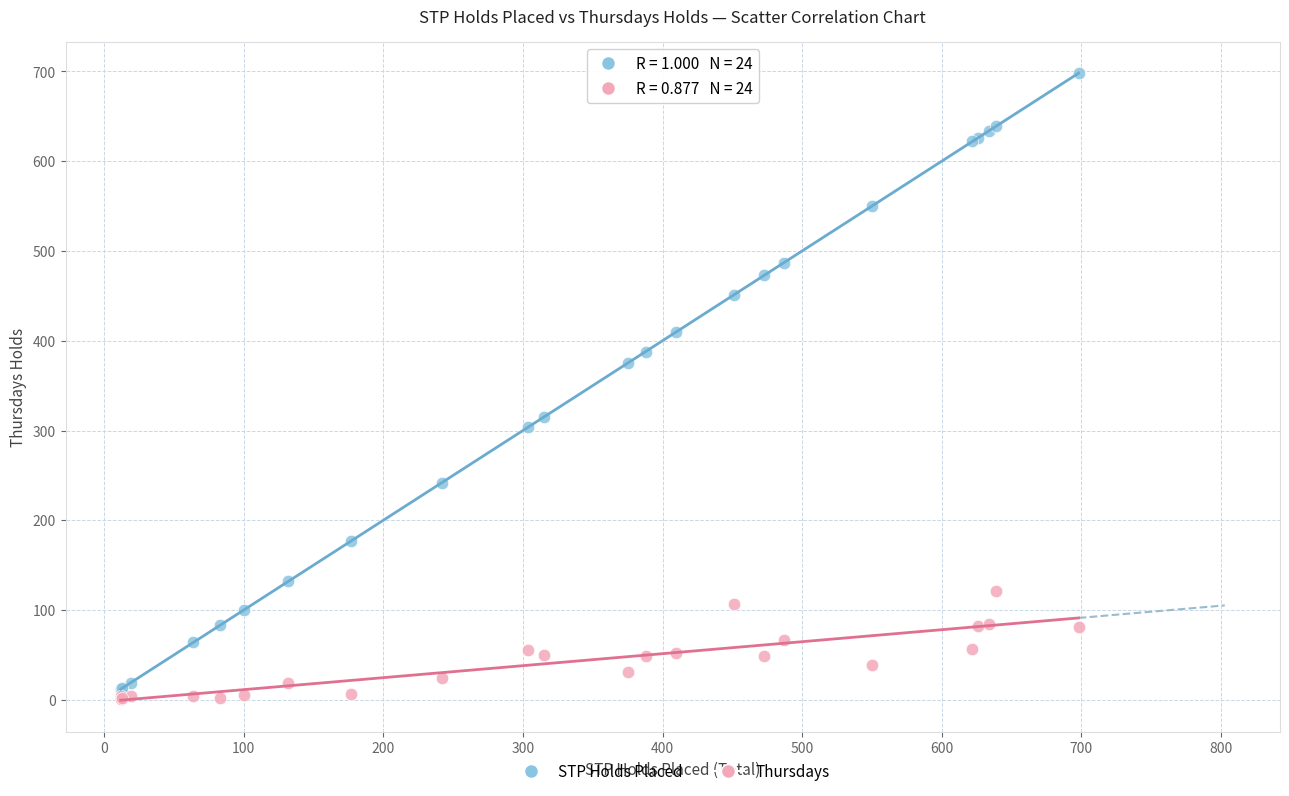

In the STP Holds Placed series, what Y value is closest to 355?

375